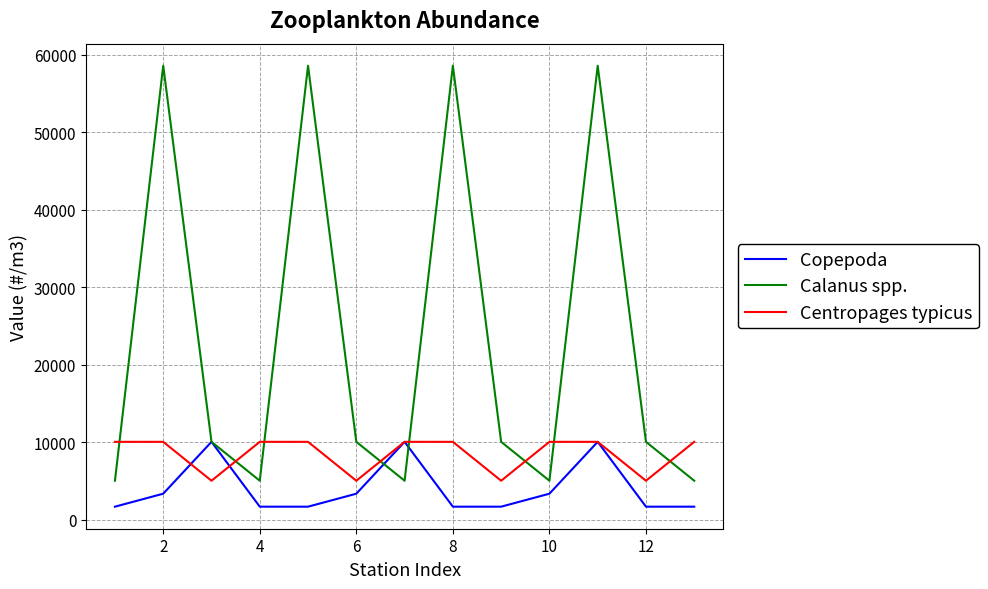

True or false: Centropages typicus and Calanus spp. cross at least once.

True